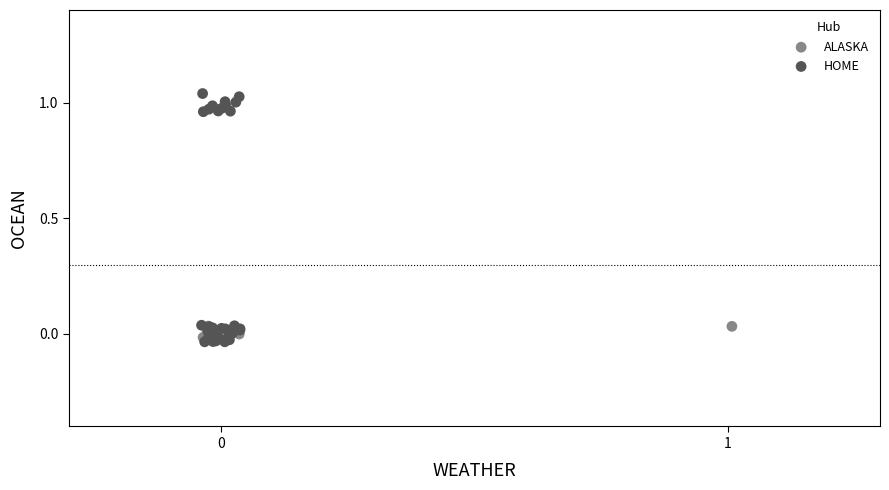

Which series reaches the minimum Y coordinate?

HOME